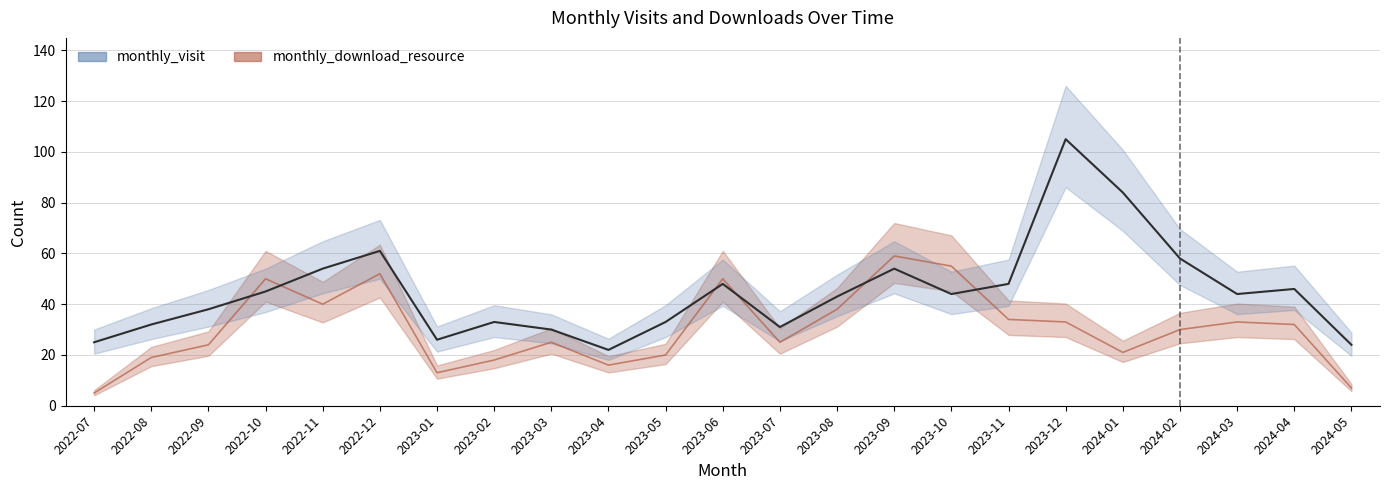

Which series changed the most between 2023-02 and 2023-05?

monthly_download_resource